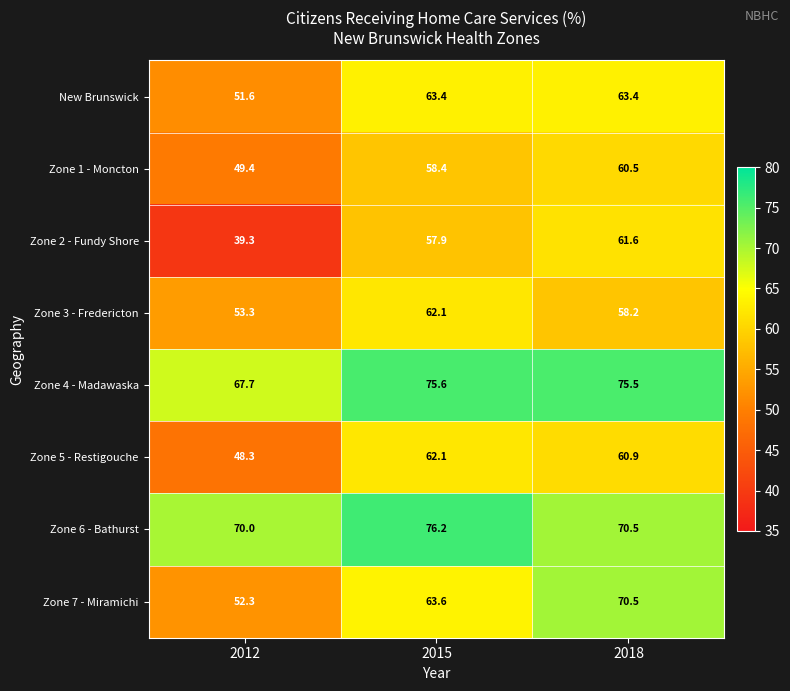

Rank the series at 2012 from highest to lowest value.

Zone 6 - Bathurst, Zone 4 - Madawaska, Zone 3 - Fredericton, Zone 7 - Miramichi, New Brunswick, Zone 1 - Moncton, Zone 5 - Restigouche, Zone 2 - Fundy Shore